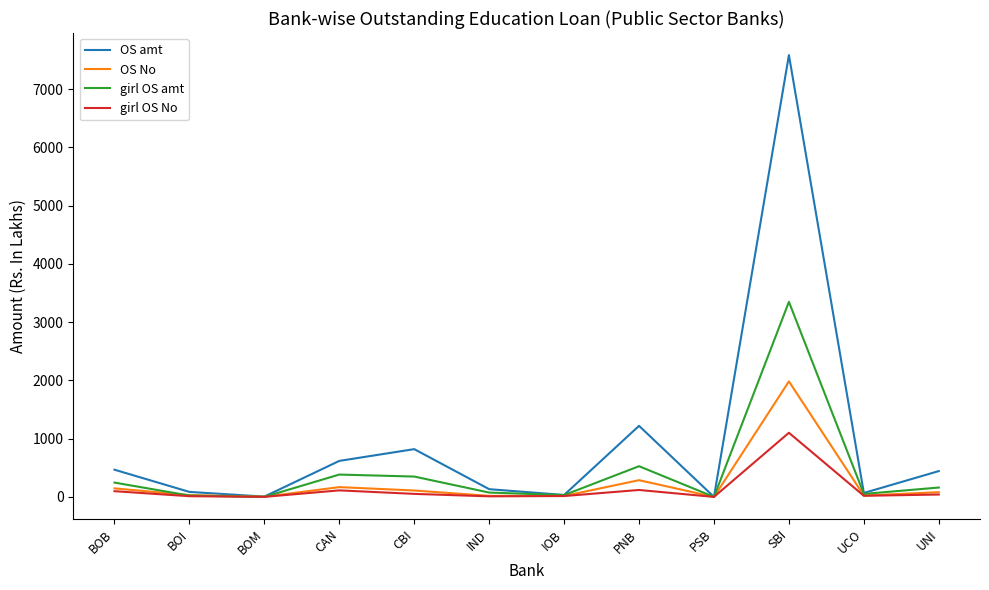

Which series changed the most between SBI and UCO?

OS amt